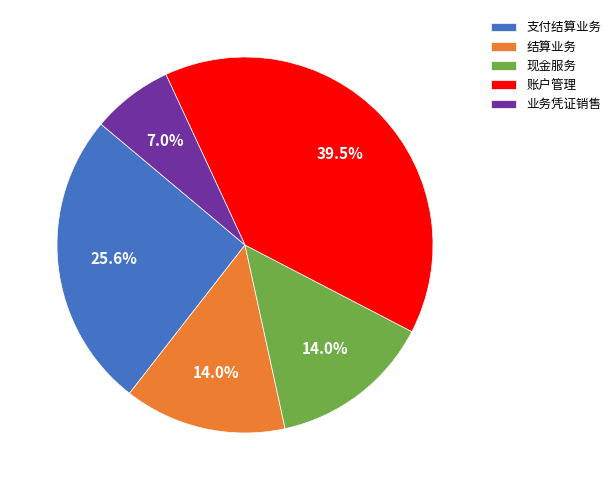

Is there any slice that represents more than half of the pie?

No